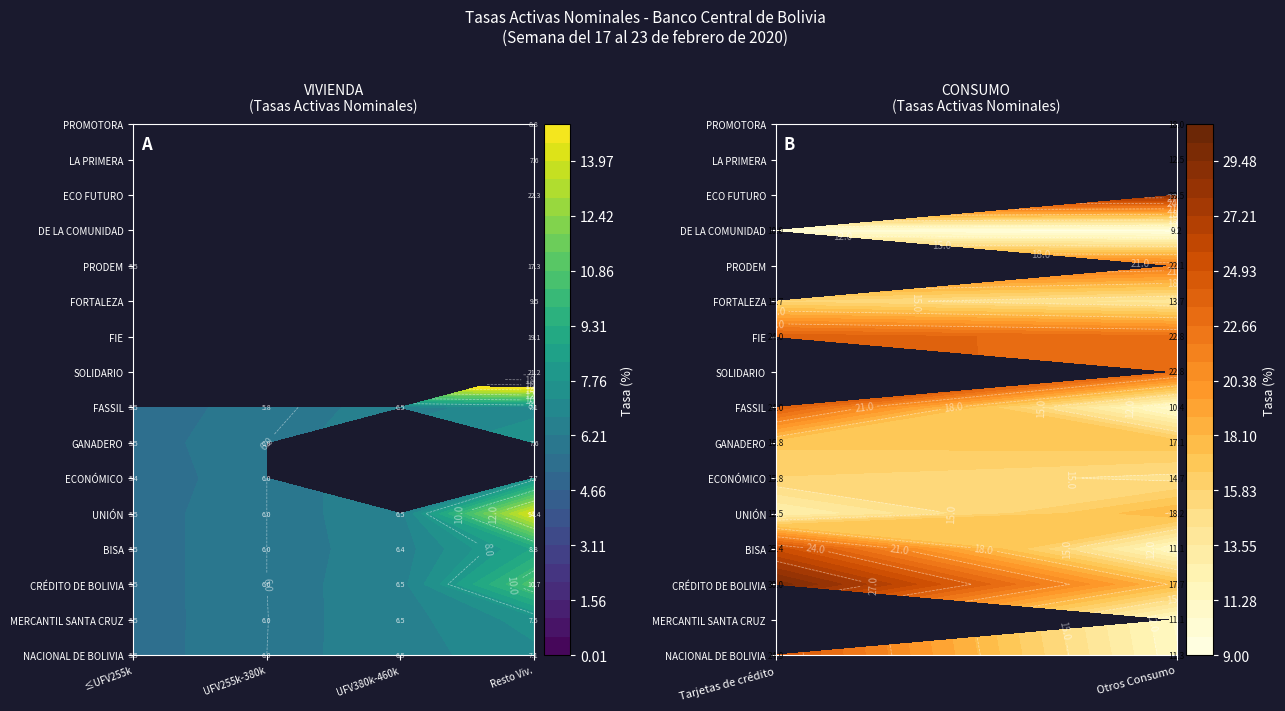

What is the sum of the ECONÓMICO values at ECONÓMICO and CRÉDITO DE BOLIVIA?

14.7